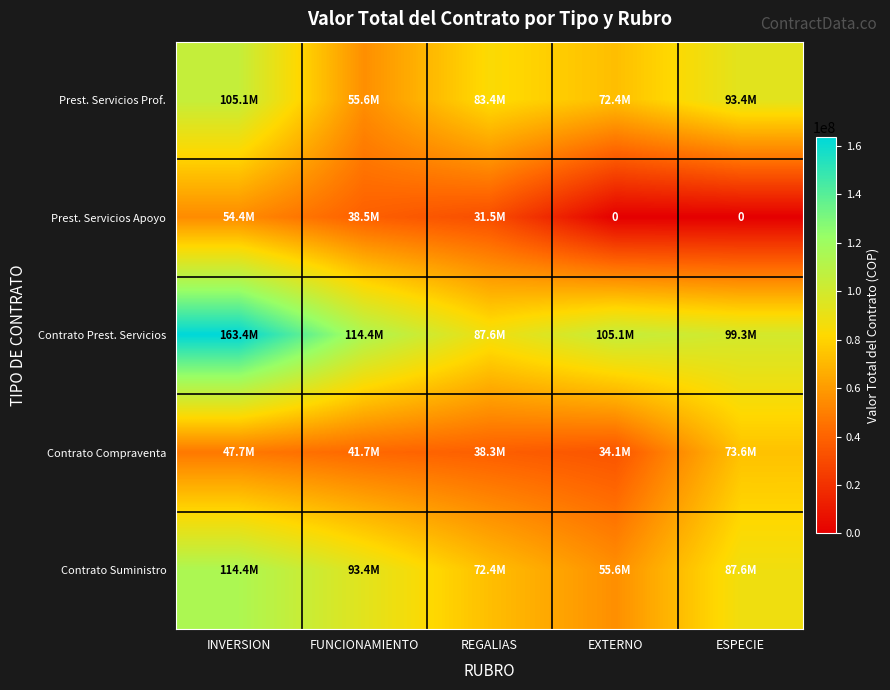

Is it true that Prest. Servicios Apoyo equals 31506667 at REGALIAS?

True